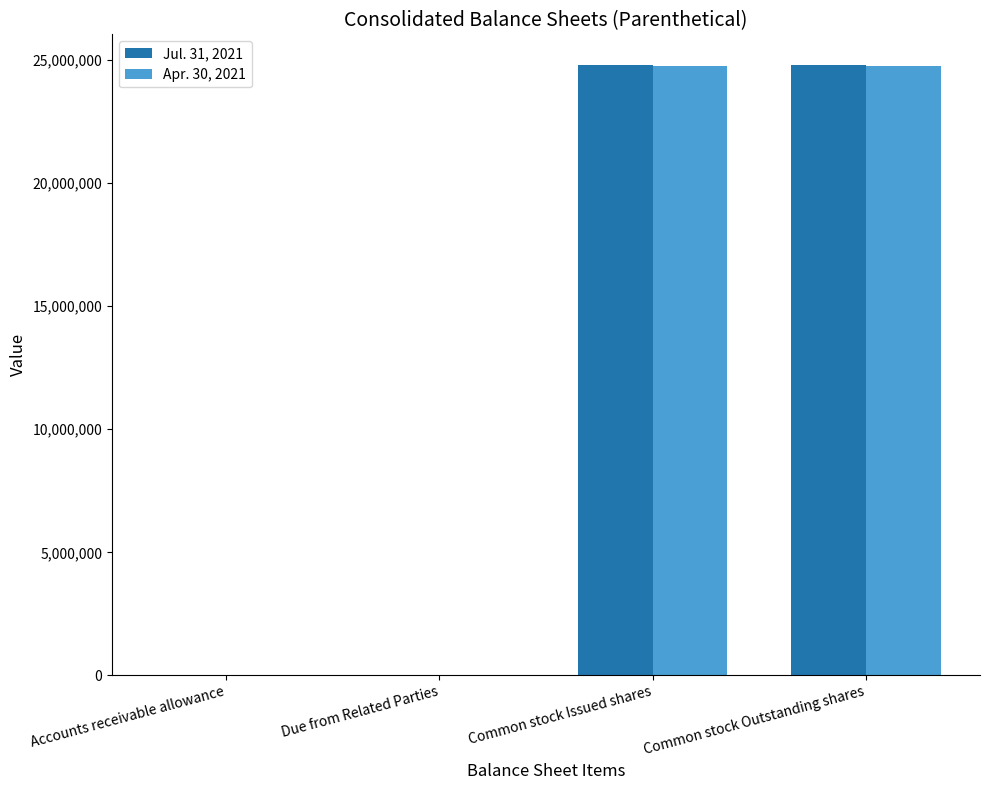

The Apr. 30, 2021 series shows 37009605 at Common stock Issued shares. True or false?

False